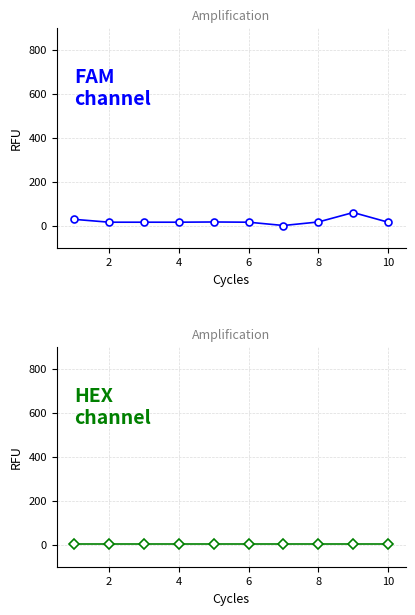

True or false: answering dept id and house id intersect in this chart.

True